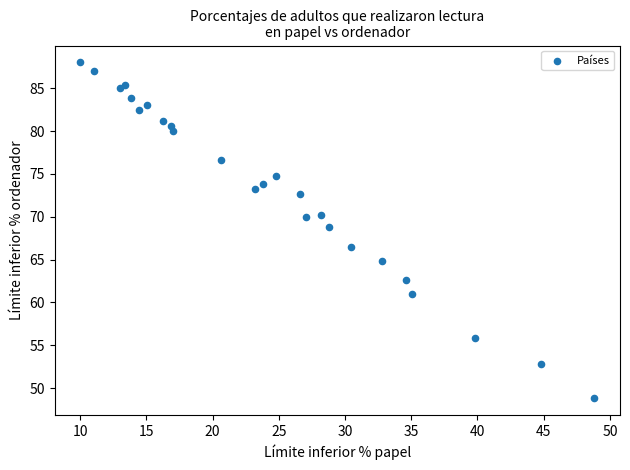

What Y value in the scatter plot is closest to 68?

68.8